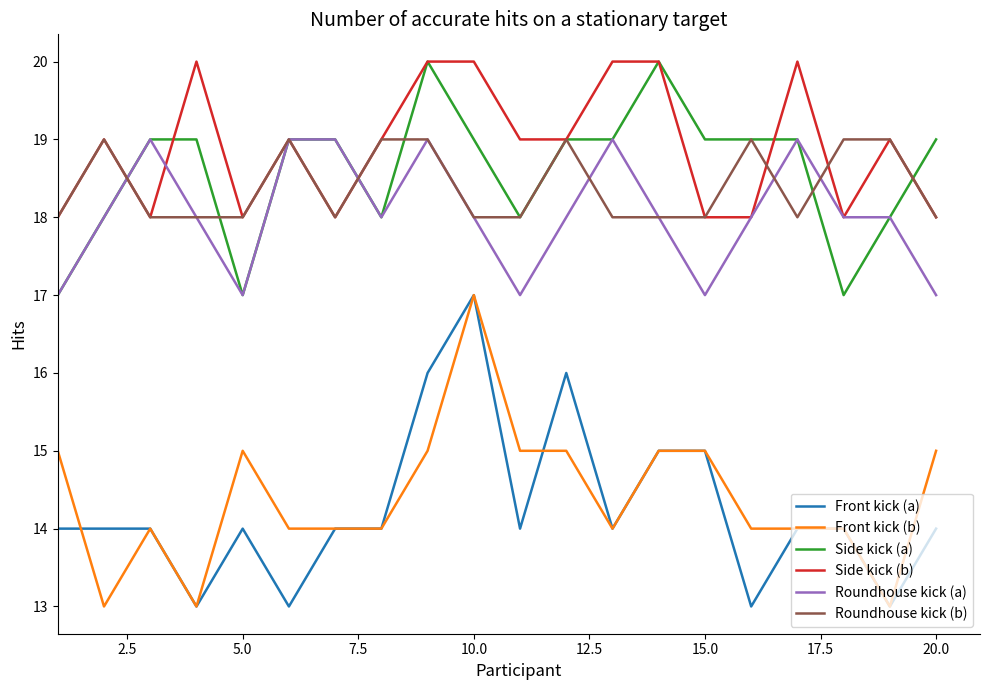

What is the difference between the maximum and minimum values in the Front kick (a) series?

4